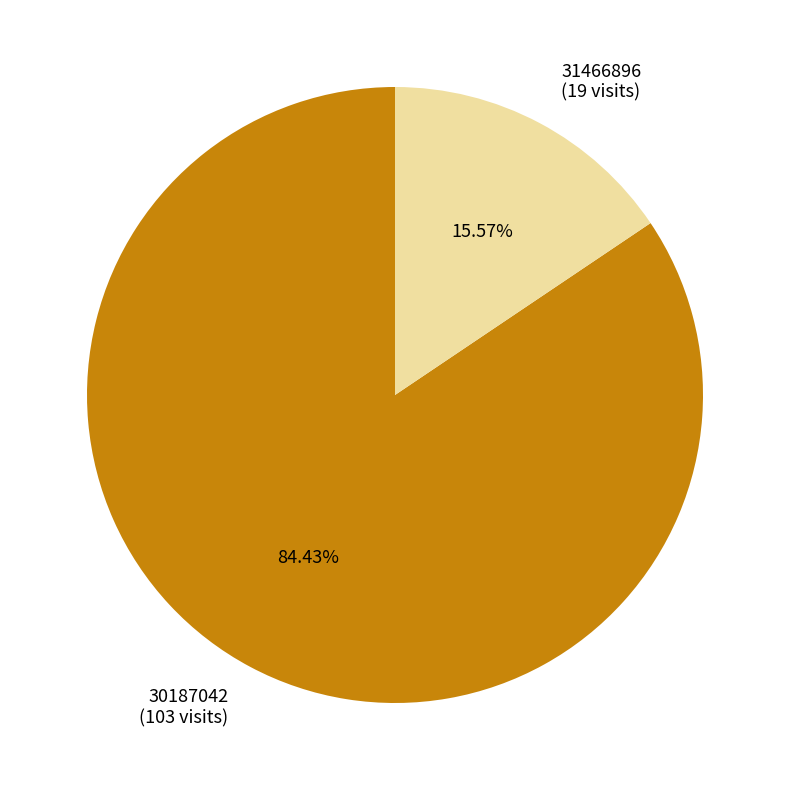

Rank the categories by value from lowest to highest.

31466896, 30187042